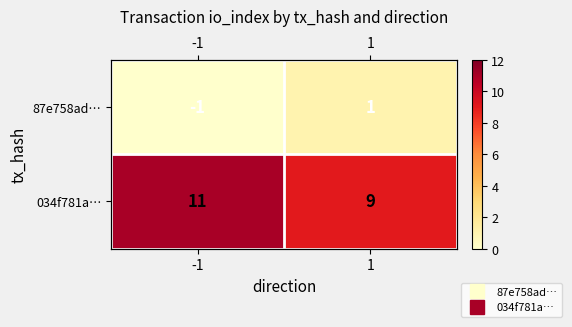

What is the difference between the maximum and minimum values in the 87e758ad… series?

2